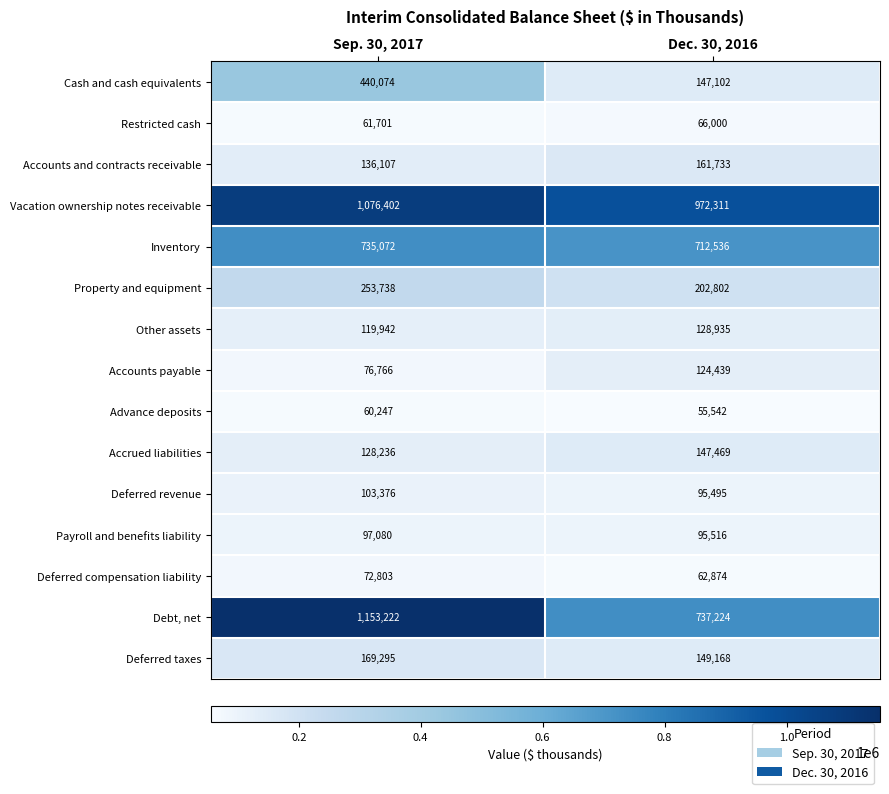

Read the Inventory value at Dec. 30, 2016.

712536